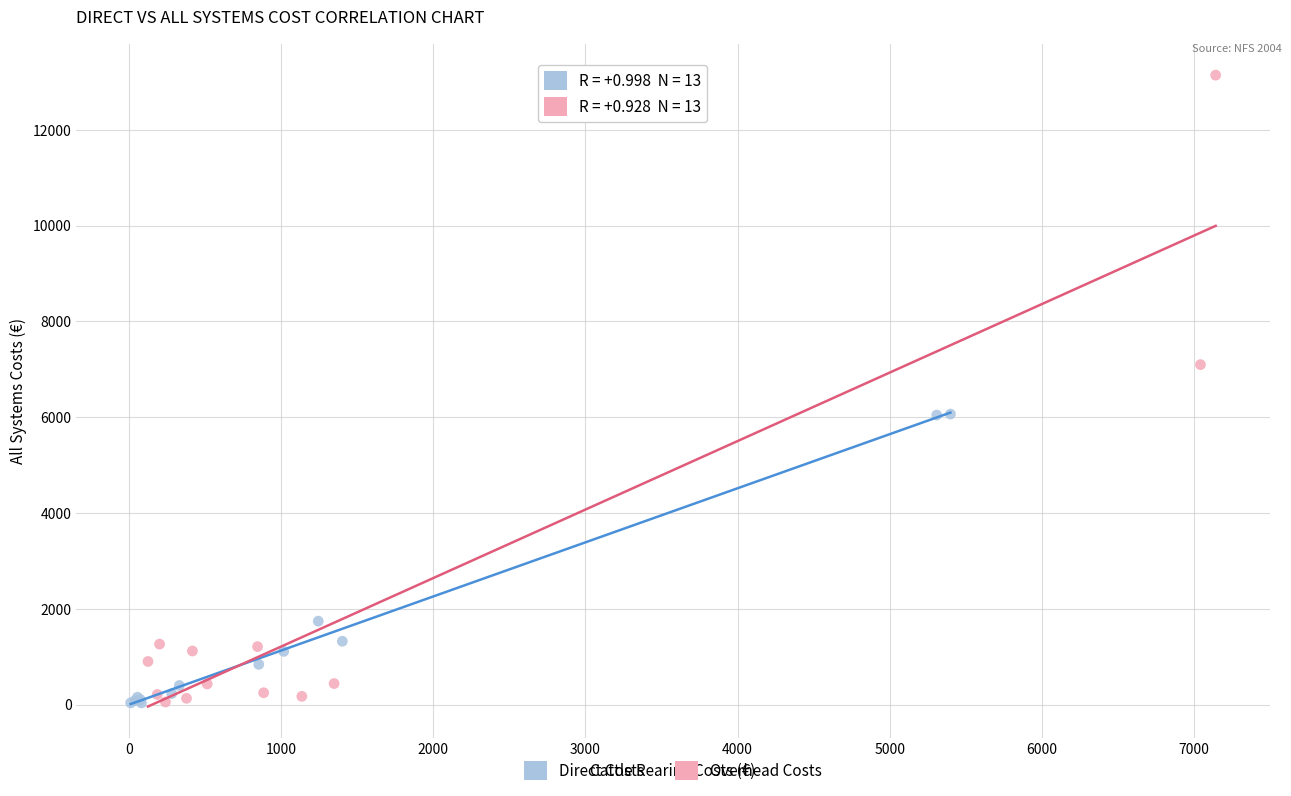

Which series has the widest spread of Y values?

Overhead Costs